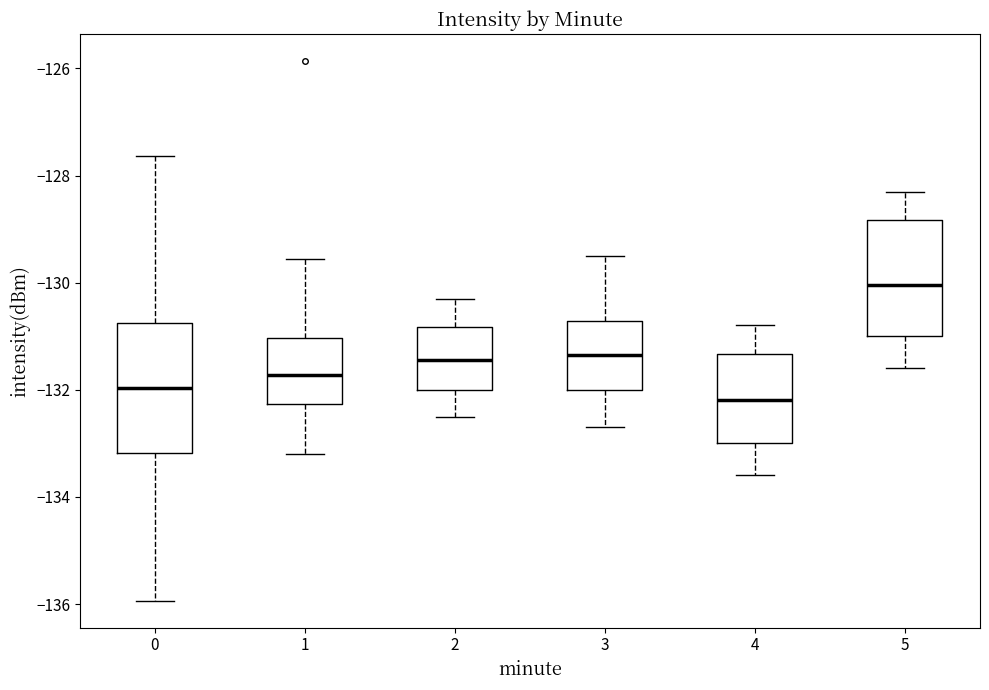

Where is the lower edge of the box at x = 1 on the y-axis? The values are not printed on the chart, so give them approximately, as read against the axis.

-132.2